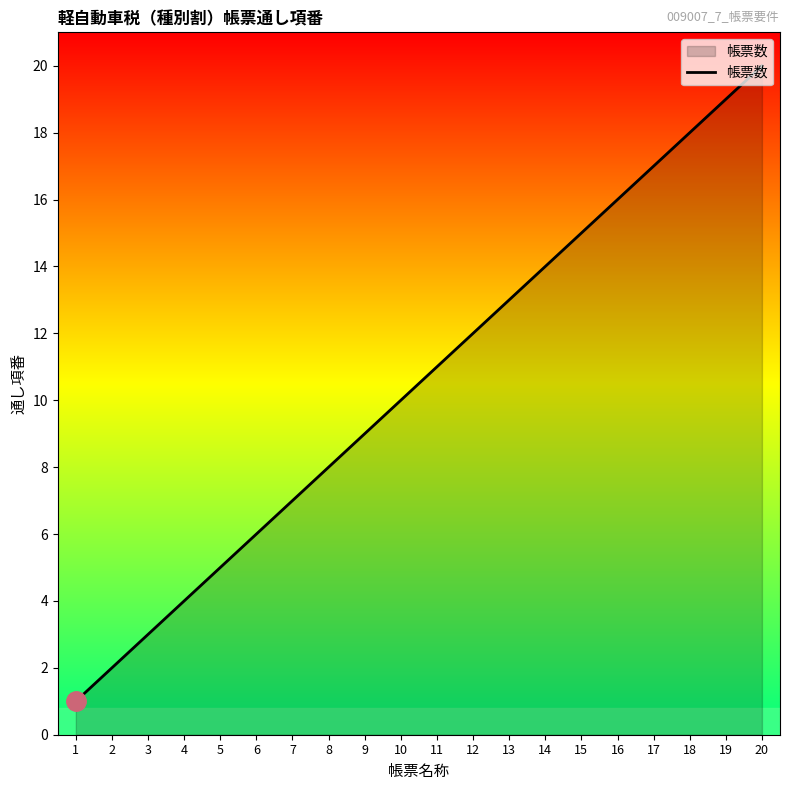

Reading left to right, list all the values displayed in this chart.

1=1	2=2	3=3	4=4	5=5	6=6	7=7	8=8	9=9	10=10	11=11	12=12	13=13	14=14	15=15	16=16	17=17	18=18	19=19	20=20